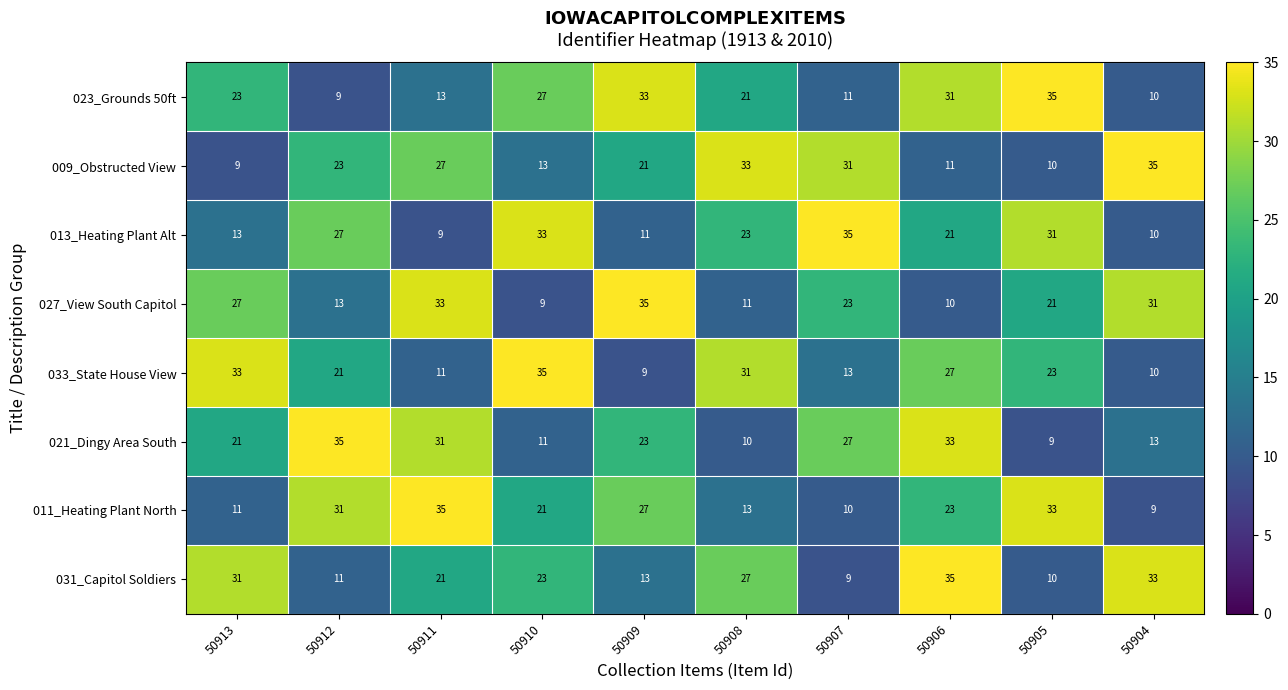

What is the greatest value displayed?

35